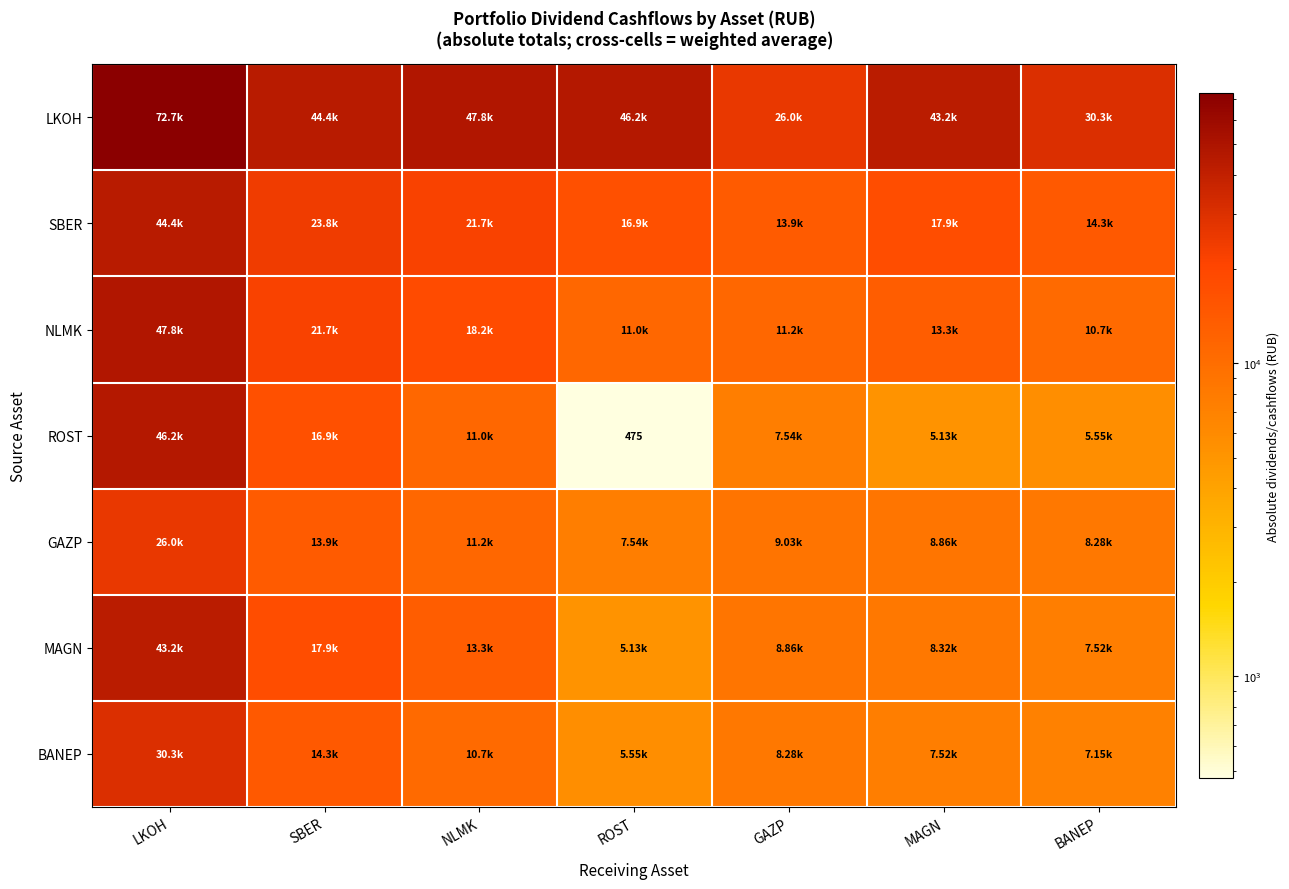

Which series changed the most between LKOH and SBER?

ROST